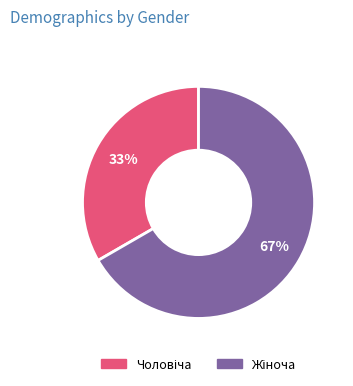

To the nearest percent, what is the average slice percentage?

50%